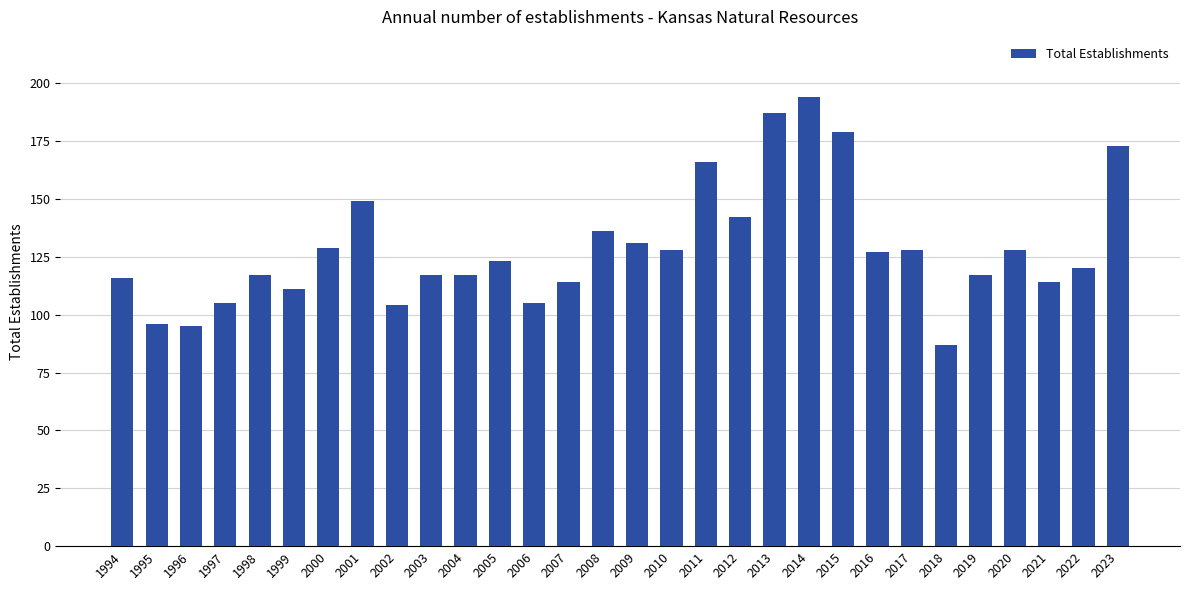

Between 2019 and 2014, which is larger?

2014